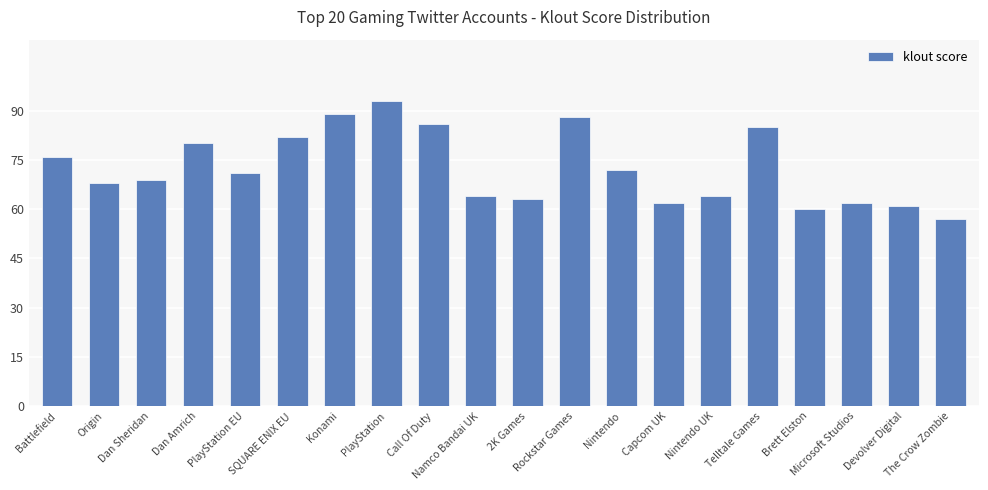

What is the value of the 2nd bar from the left?

68